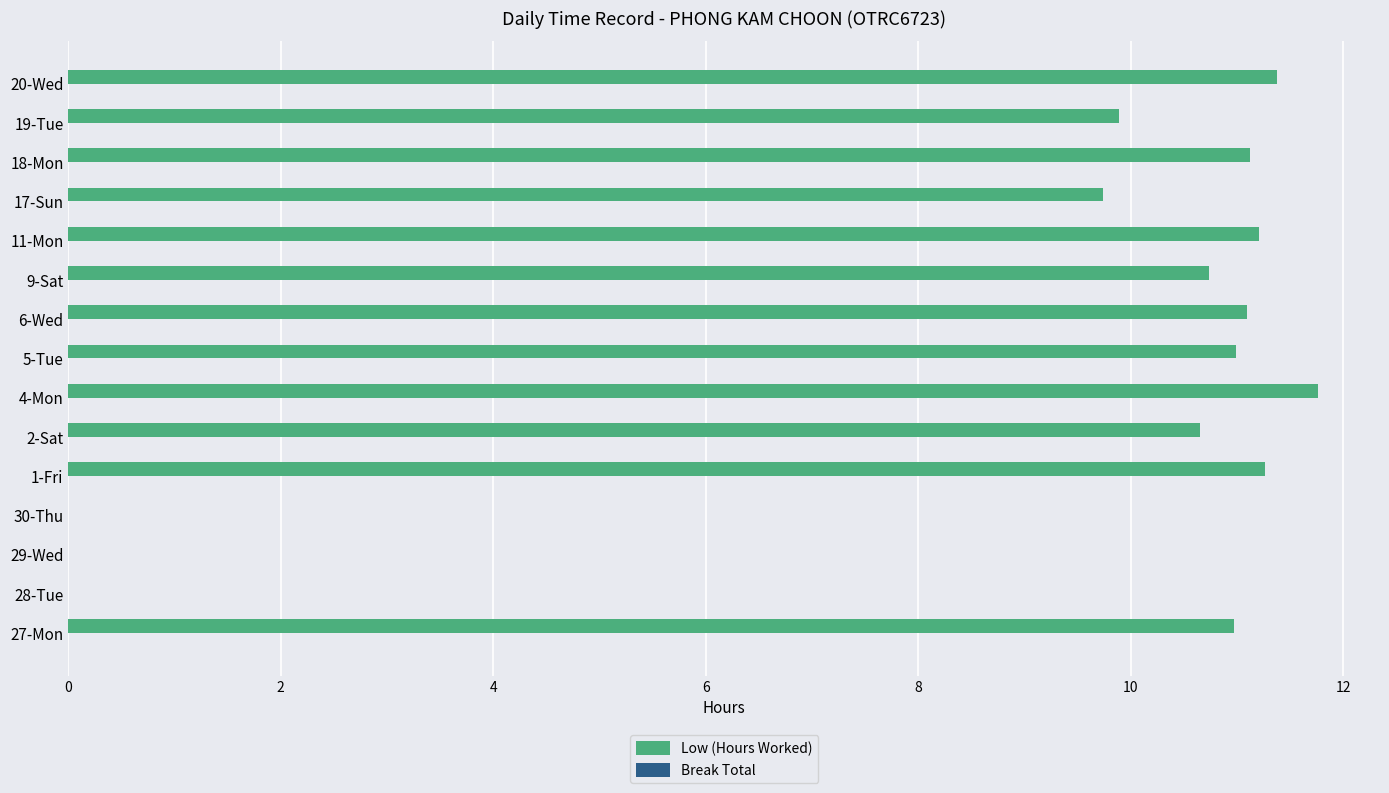

Is it true that the value at 2-Sat is 4.4?

False